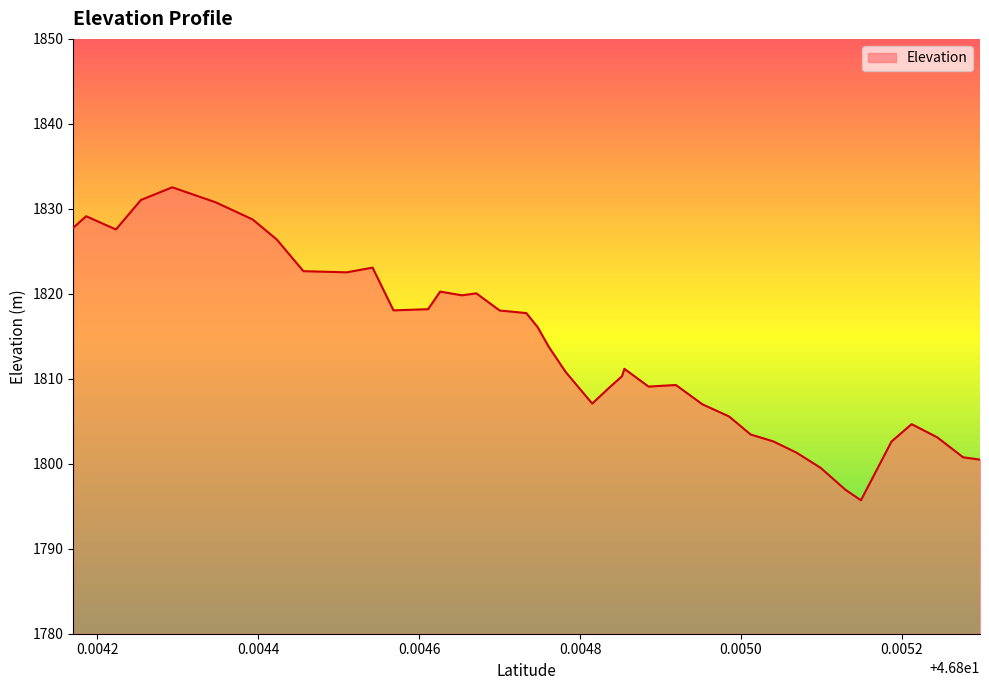

What is the minimum value shown in the chart?

1795.7